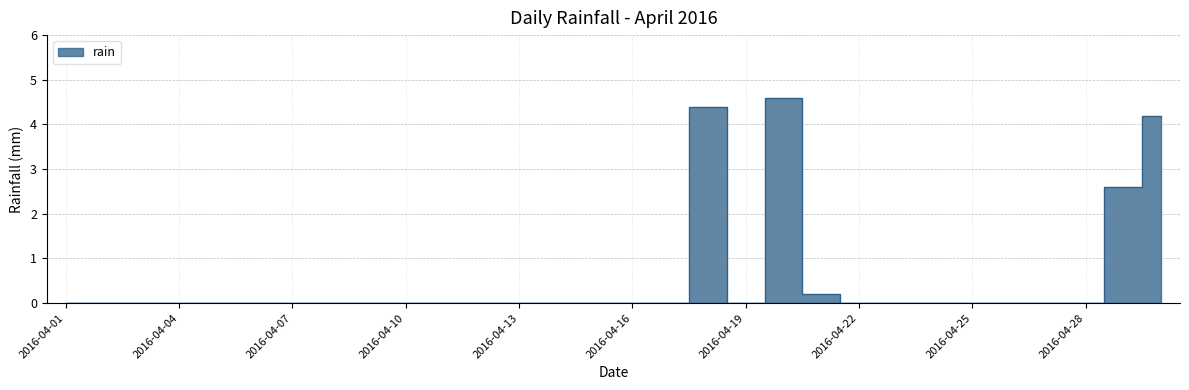

Rank the categories by value from highest to lowest.

2016-04-20, 2016-04-18, 2016-04-30, 2016-04-29, 2016-04-21, 2016-04-01, 2016-04-02, 2016-04-03, 2016-04-04, 2016-04-05, 2016-04-06, 2016-04-07, 2016-04-08, 2016-04-09, 2016-04-10, 2016-04-11, 2016-04-12, 2016-04-13, 2016-04-14, 2016-04-15, 2016-04-16, 2016-04-17, 2016-04-19, 2016-04-22, 2016-04-23, 2016-04-24, 2016-04-25, 2016-04-26, 2016-04-27, 2016-04-28